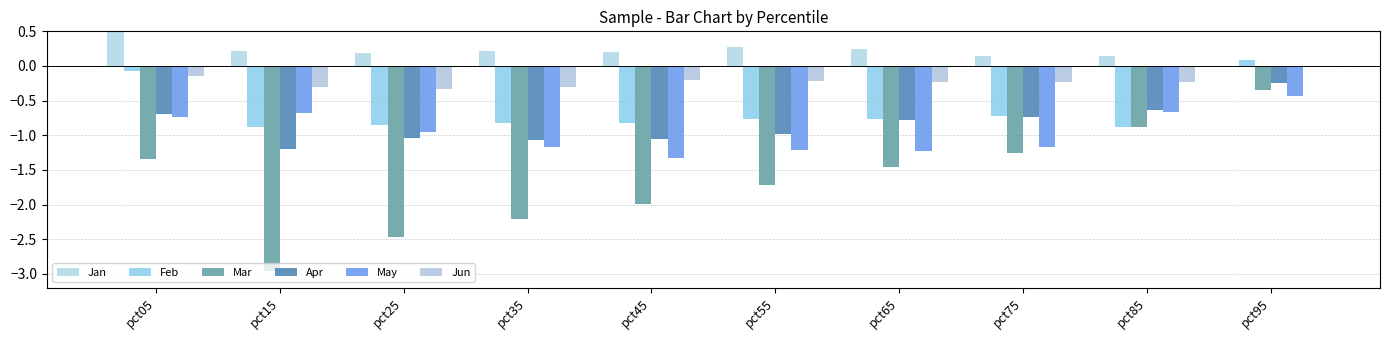

What value does the Feb series have at pct95?

0.1